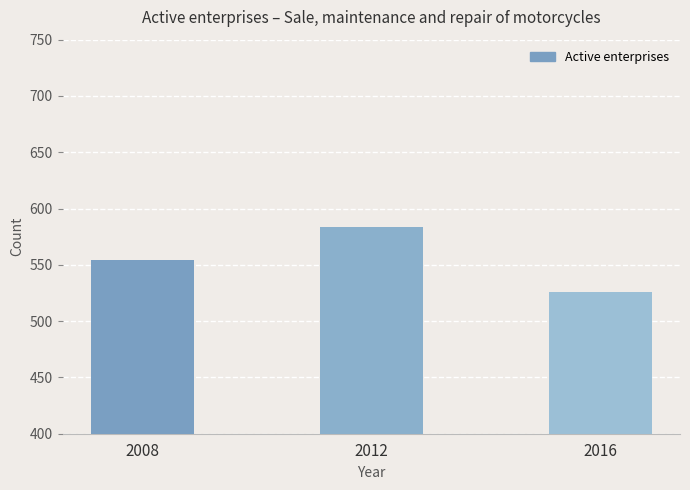

What is the value of the 3rd bar from the left?

526